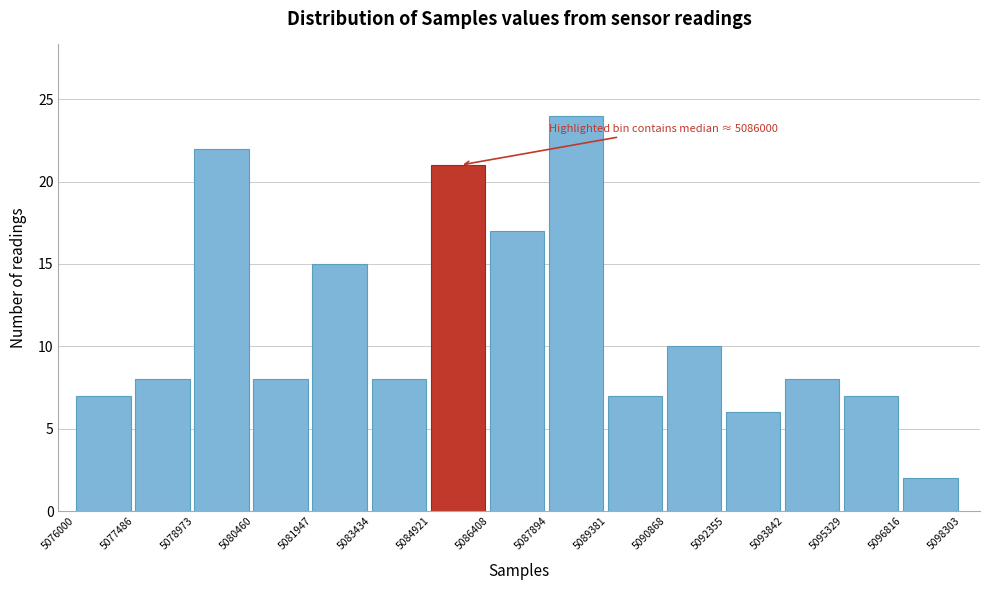

Over which range of the x-axis is the bar tallest?

5087894 to 5089381